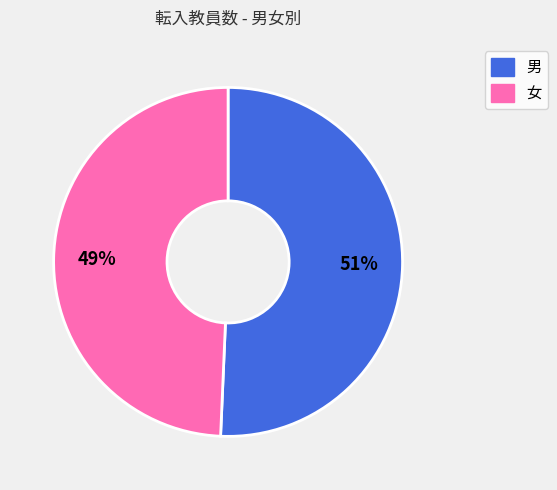

Is the sum of 男 and 女 greater than half?

Yes